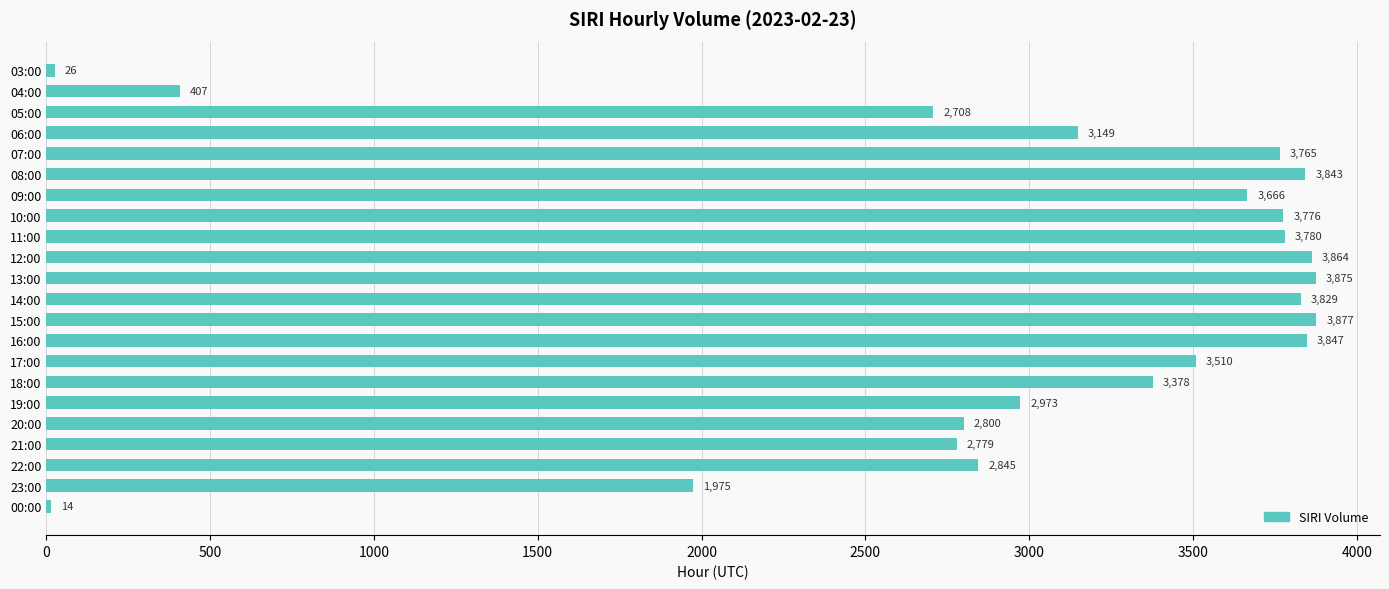

Are the bars horizontal?

Yes